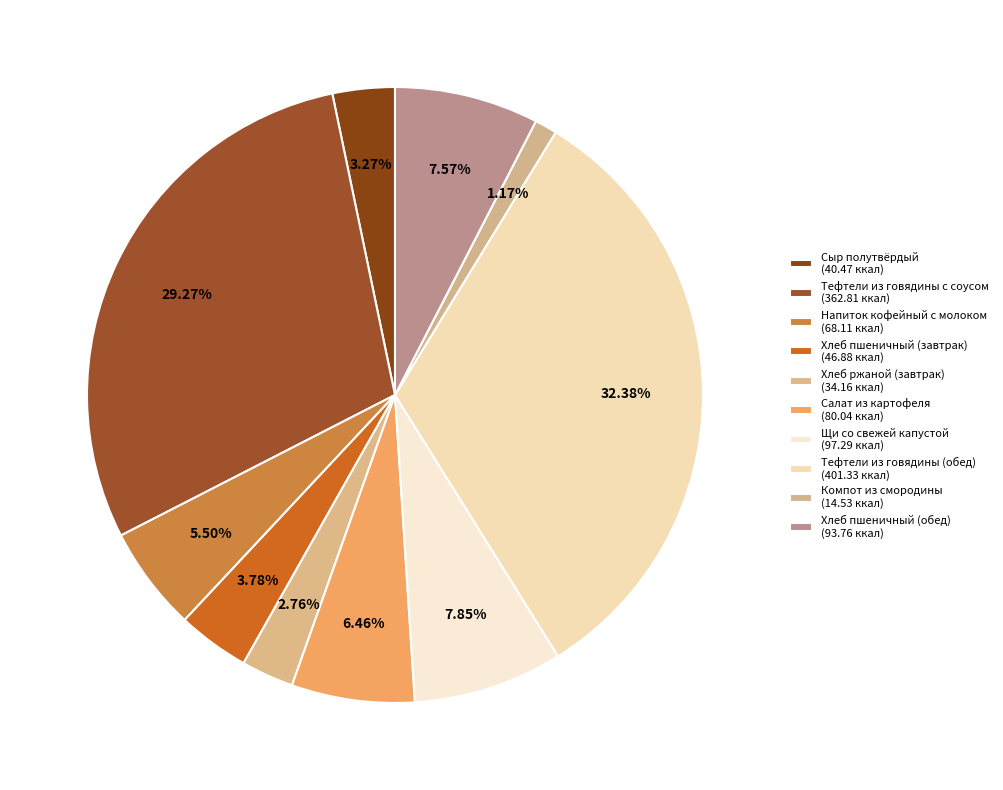

To the nearest percent, what percentage of the pie is Щи со свежей капустой?

8%